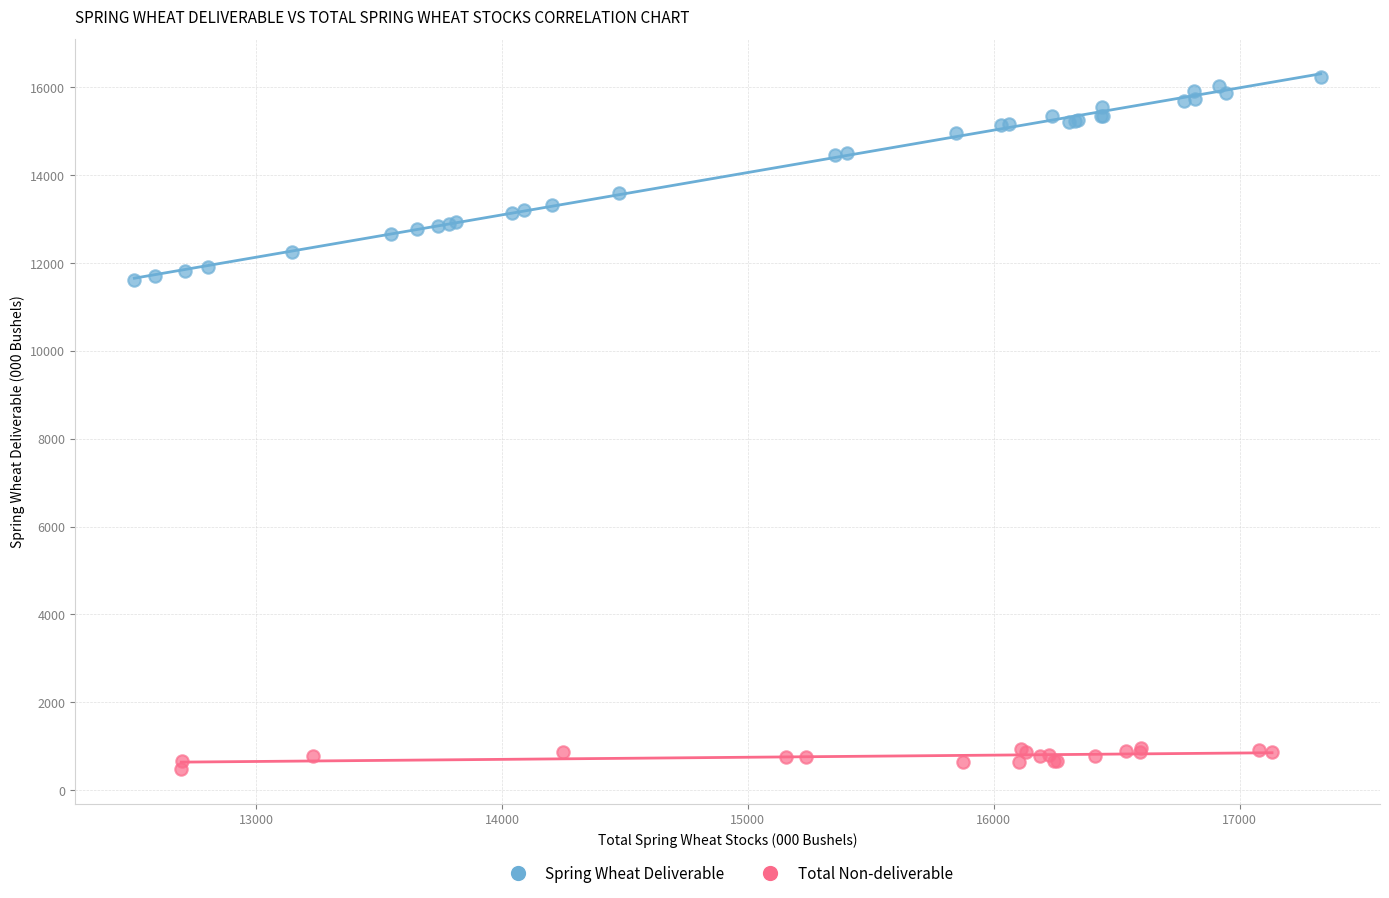

Which series reaches the maximum Y coordinate?

Spring Wheat Deliverable